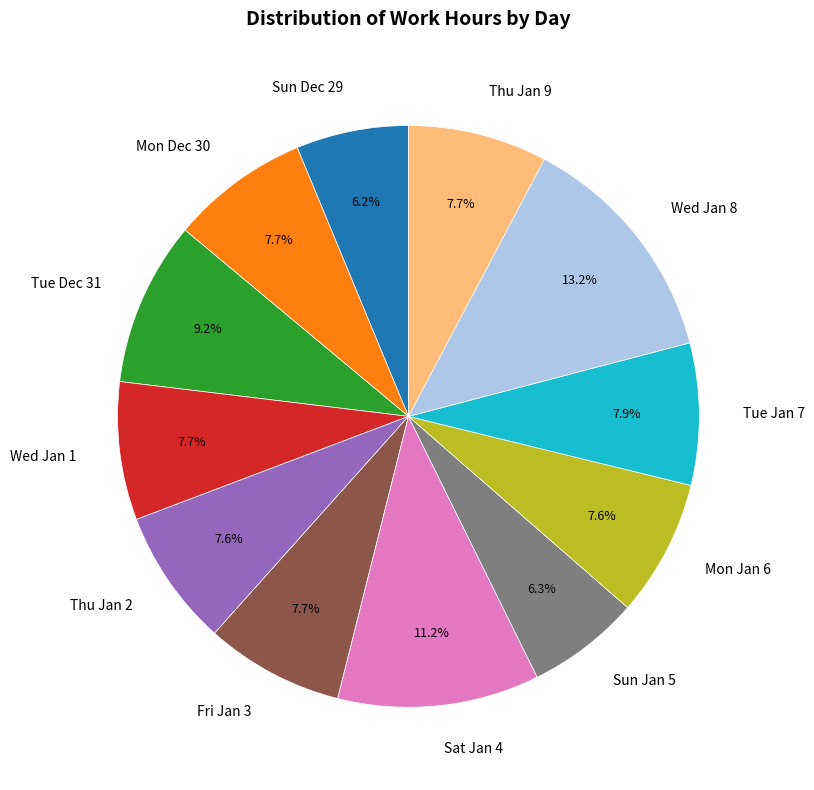

Between Mon Jan 6 and Wed Jan 8, which is larger?

Wed Jan 8